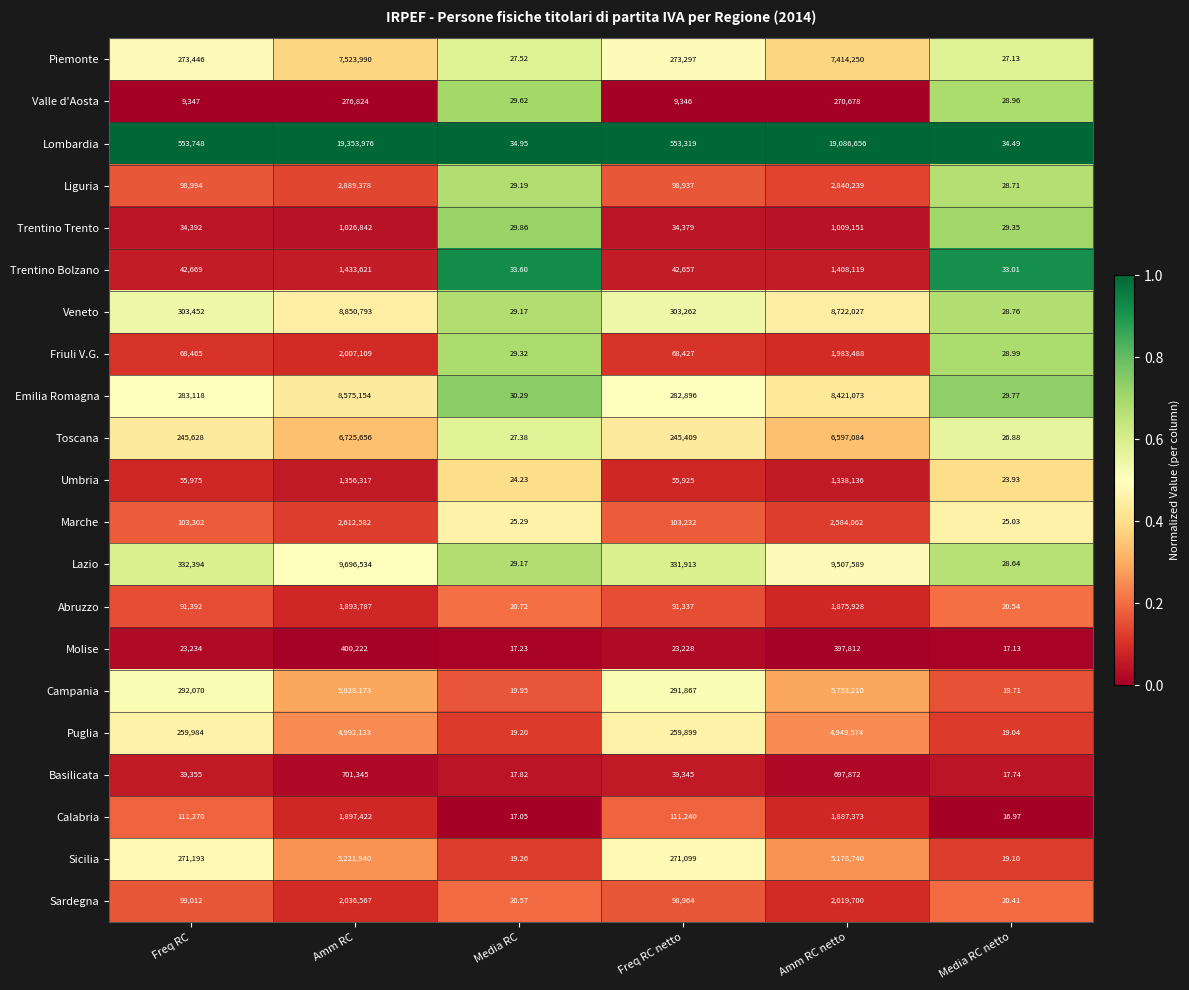

Which category has the highest value across all series?

Amm RC